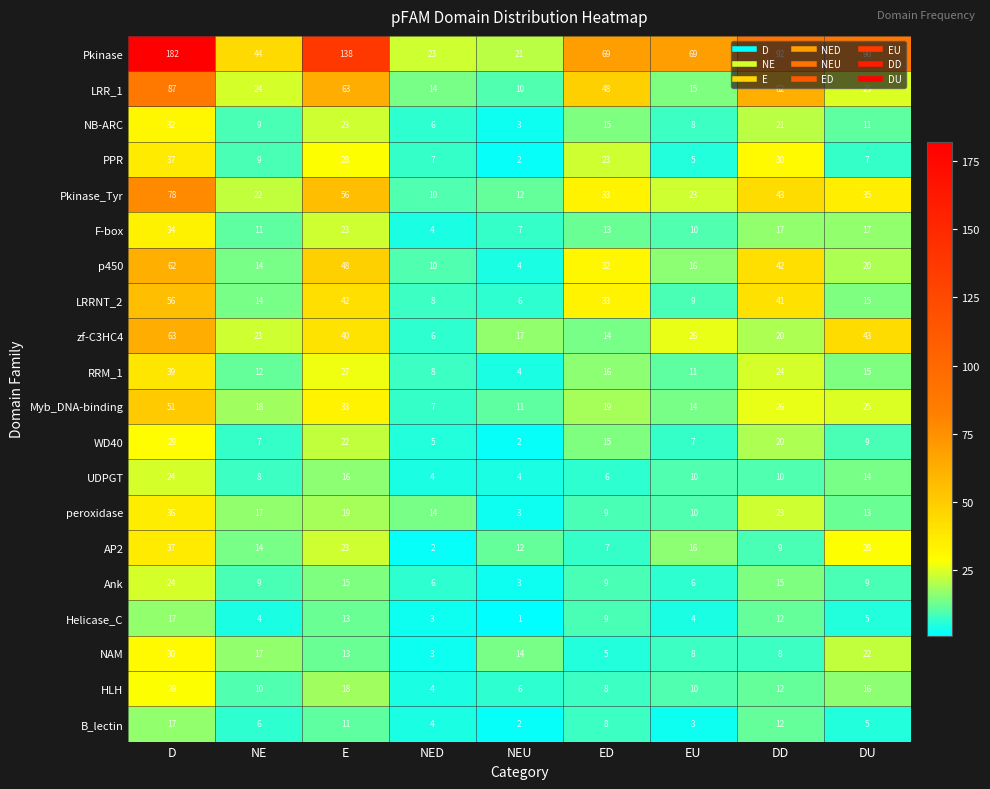

Which series changed the most between E and ED?

Pkinase